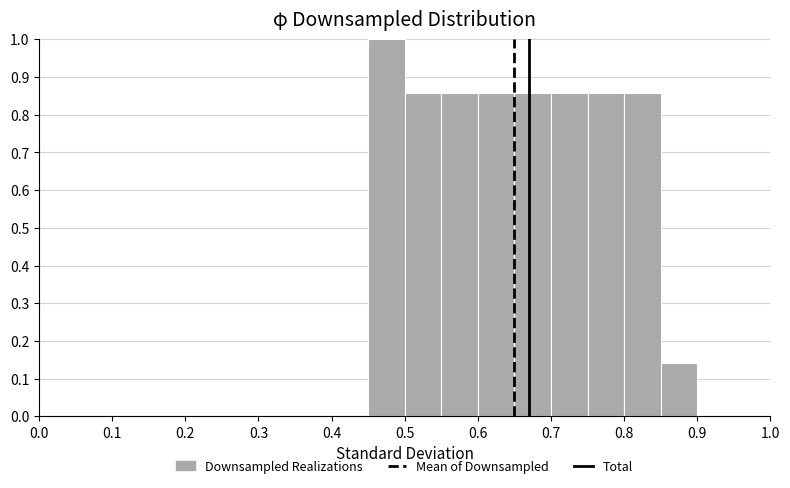

What is the height of the bar covering 0.85 to 0.90 on the x-axis? The values are not printed on the chart, so give them approximately, as read against the axis.

0.14